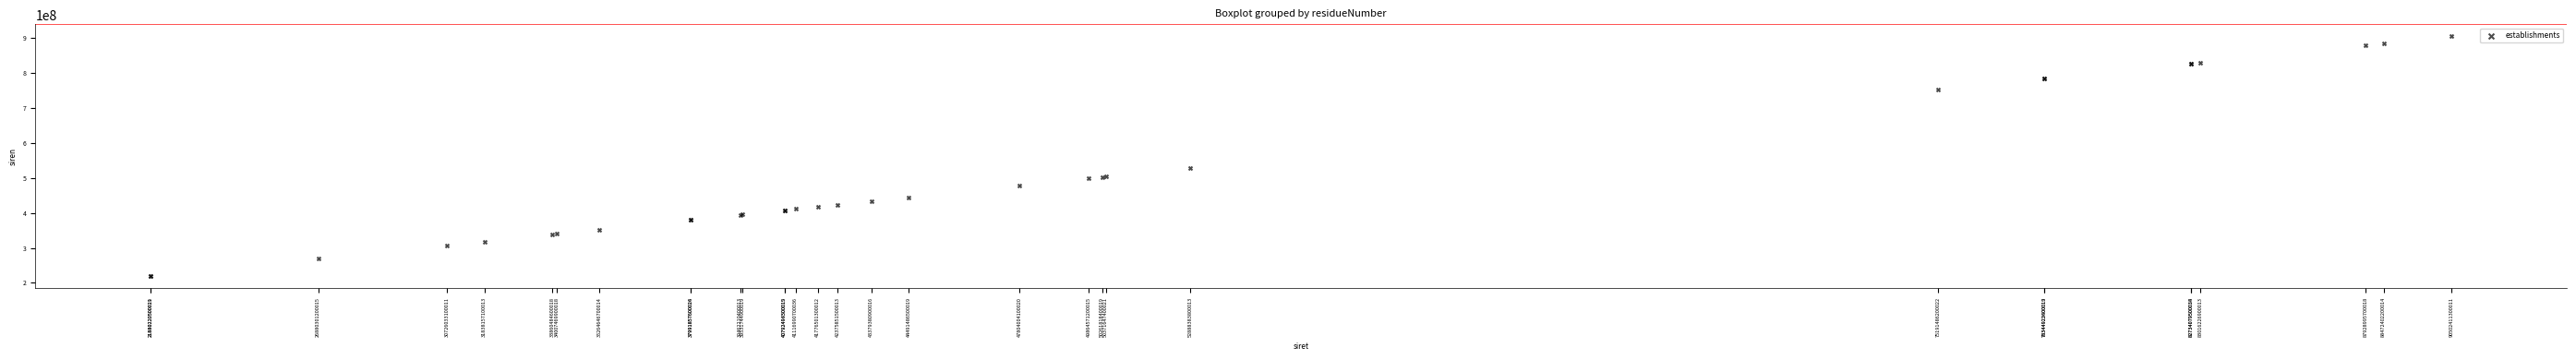

What Y value in the scatter plot is closest to 561913159?

528883838